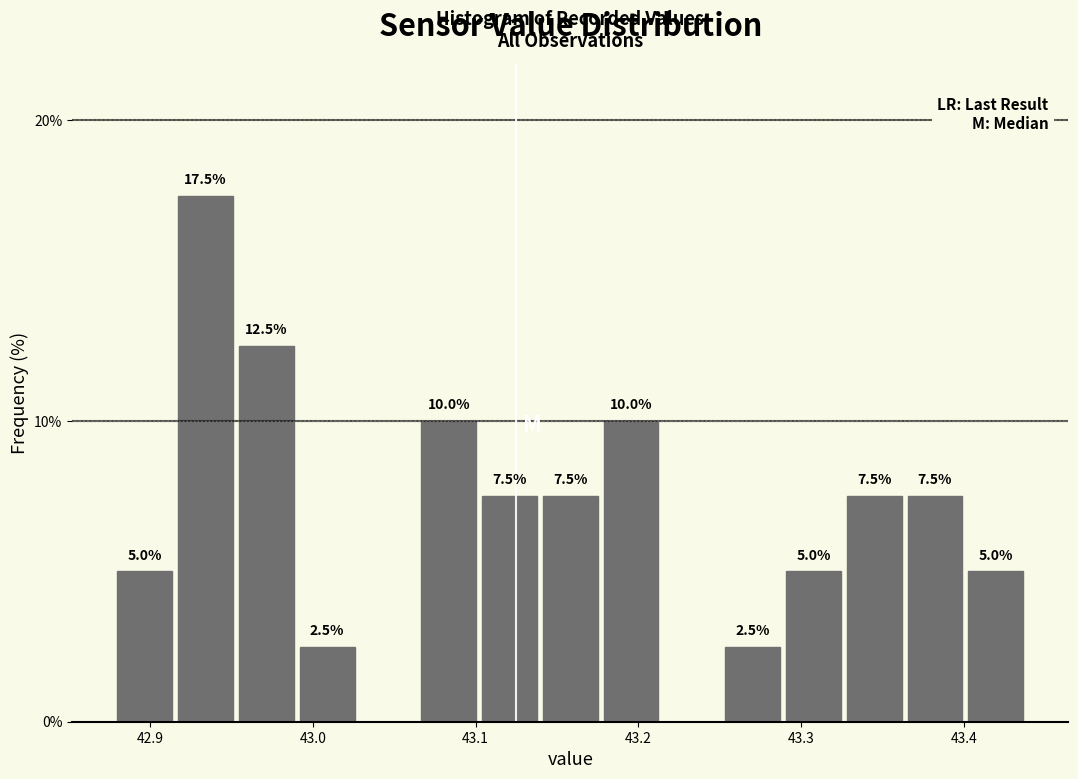

Around what value on the x-axis is the tallest bar? Give the approximate position of its centre, as read against the axis.

42.93